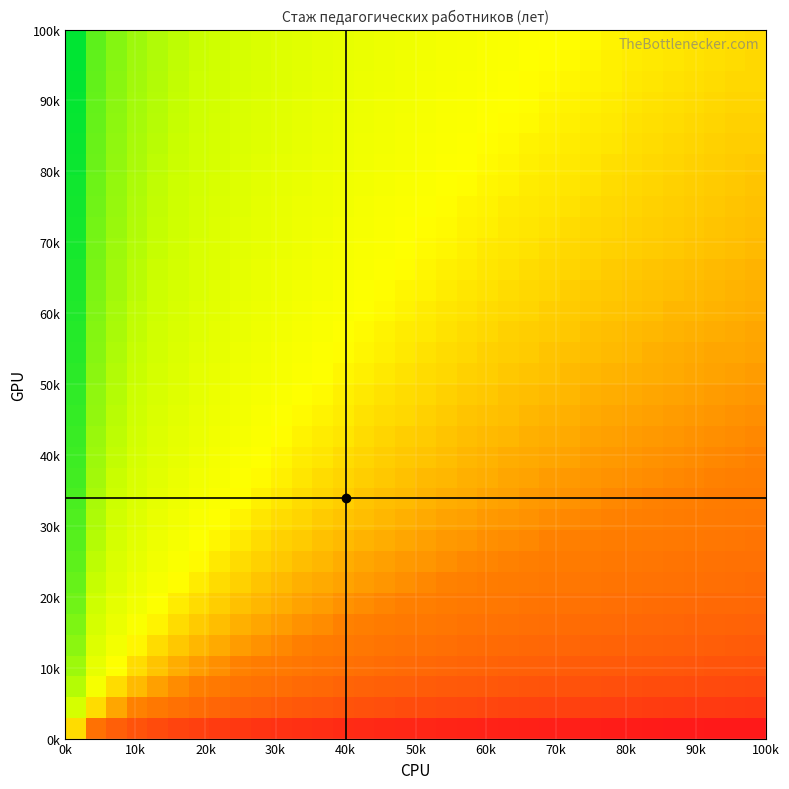

At how many categories does at least one series exceed 5?

1